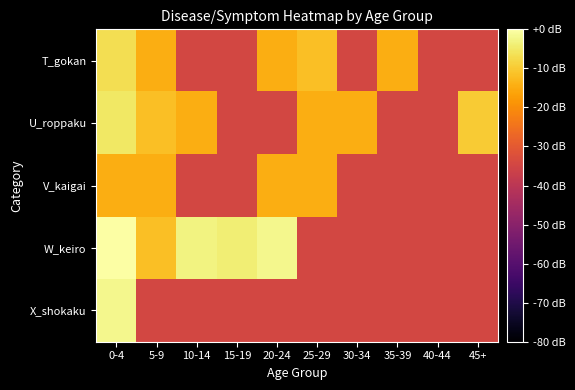

Reading right to left, what are all the values shown in this chart?

T_gokan: 45+=-34.6	40-44=-34.6	35-39=-14.6	30-34=-34.6	25-29=-11.6	20-24=-14.6	15-19=-34.6	10-14=-34.6	5-9=-14.6	0-4=-6.8
U_roppaku: 45+=-9.9	40-44=-34.6	35-39=-34.6	30-34=-14.6	25-29=-14.6	20-24=-34.6	15-19=-34.6	10-14=-14.6	5-9=-11.6	0-4=-5.1
V_kaigai: 45+=-34.6	40-44=-34.6	35-39=-34.6	30-34=-34.6	25-29=-14.6	20-24=-14.6	15-19=-34.6	10-14=-34.6	5-9=-14.6	0-4=-14.6
W_keiro: 45+=-34.6	40-44=-34.6	35-39=-34.6	30-34=-34.6	25-29=-34.6	20-24=-2.1	15-19=-3.8	10-14=-2.9	5-9=-11.6	0-4=0.0
X_shokaku: 45+=-34.6	40-44=-34.6	35-39=-34.6	30-34=-34.6	25-29=-34.6	20-24=-34.6	15-19=-34.6	10-14=-34.6	5-9=-34.6	0-4=-2.1